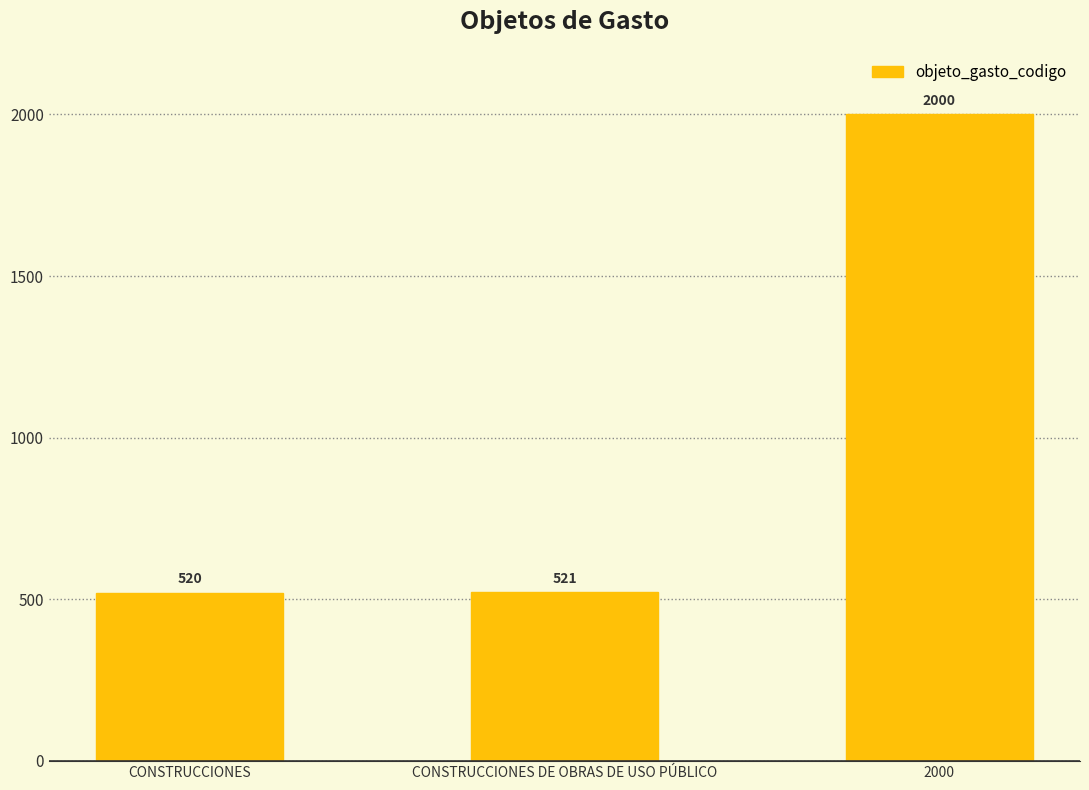

What is the maximum value shown in the chart?

2000